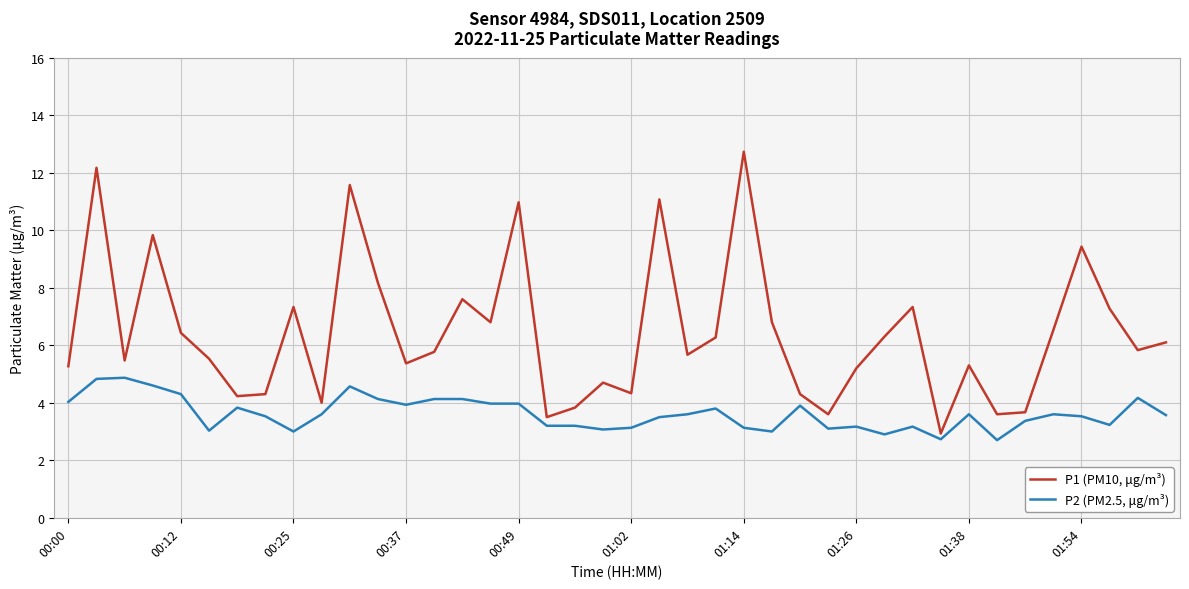

Which series has the largest range (max minus min)?

P1 (PM10, μg/m³)